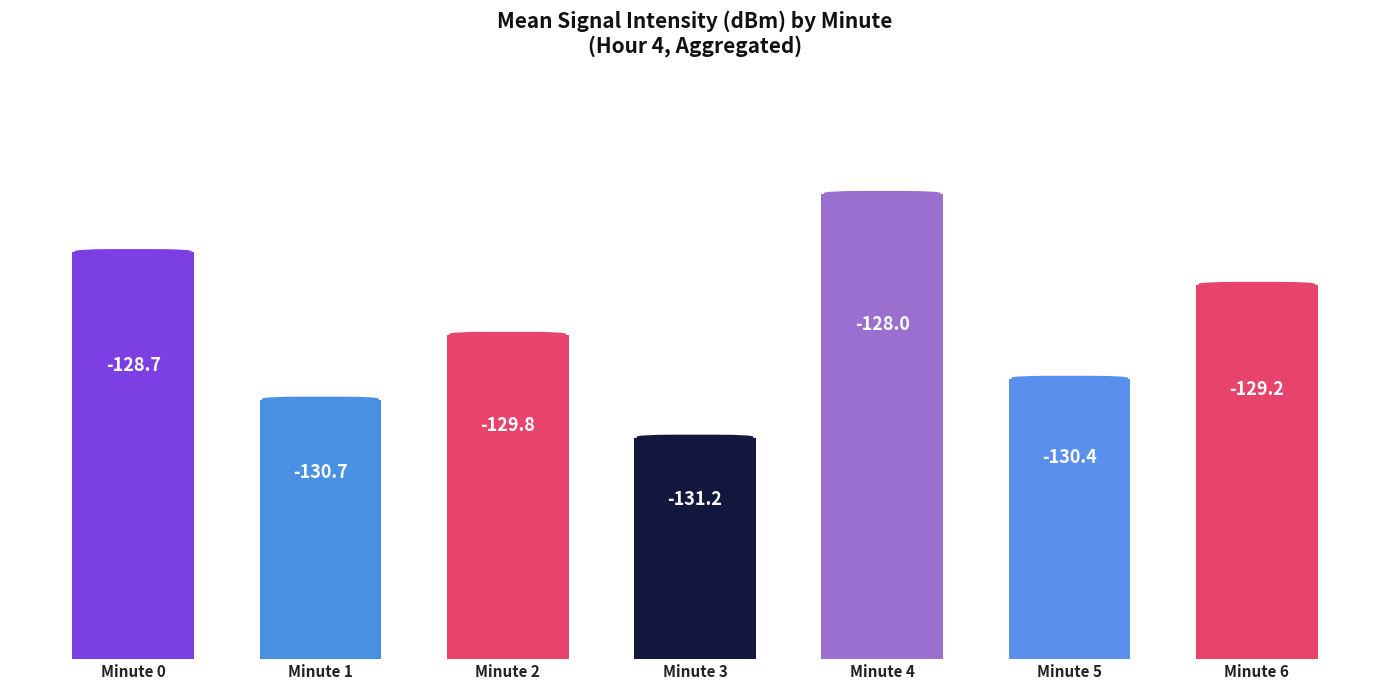

Approximately how many times larger is the value at Minute 3 compared to Minute 0?

0.5